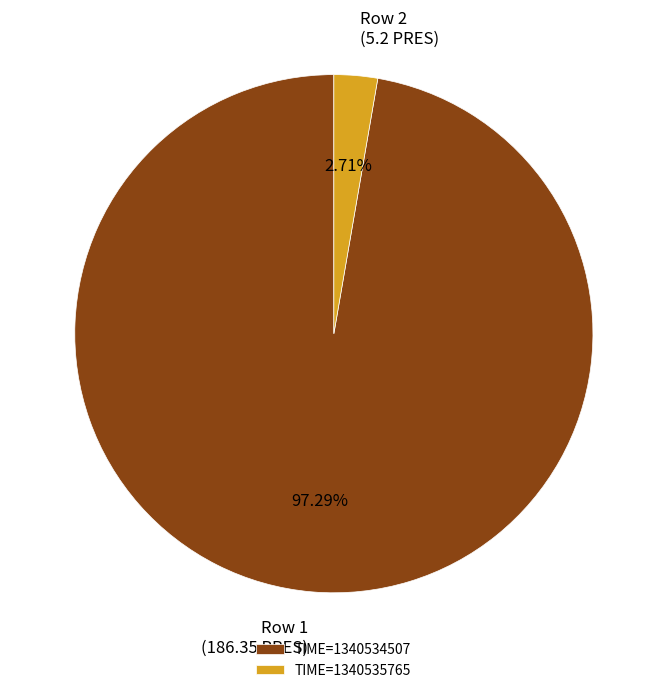

Rank the categories by value from highest to lowest.

TIME=1340534507, TIME=1340535765